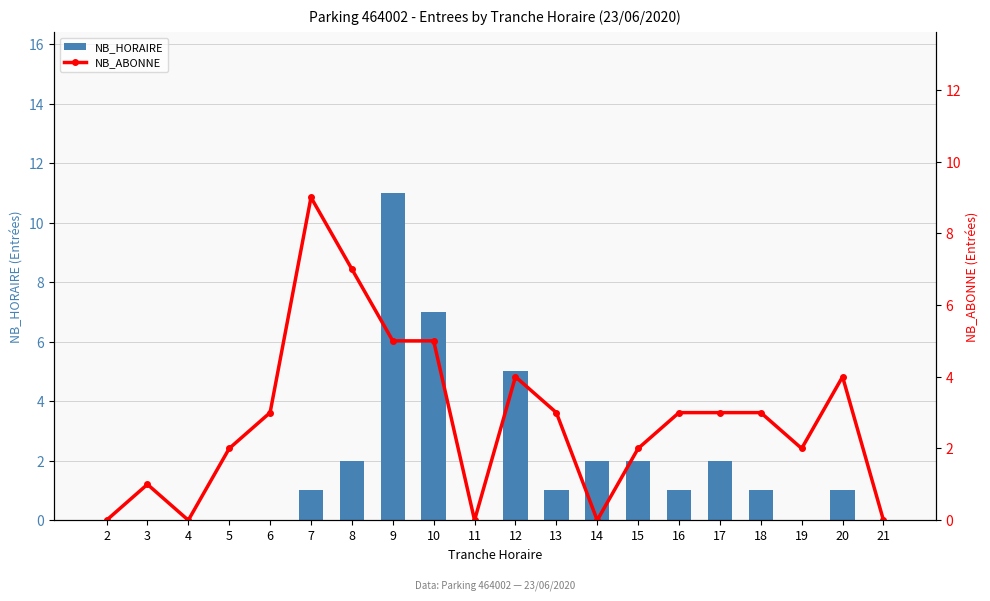

What is the difference between the highest and lowest values at 7?

8